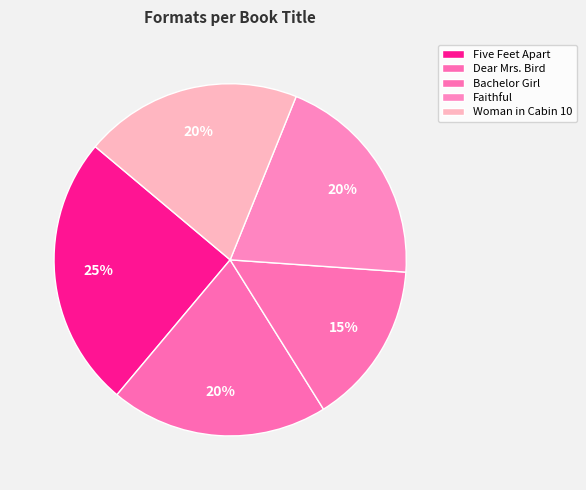

Does any single category account for the majority?

No